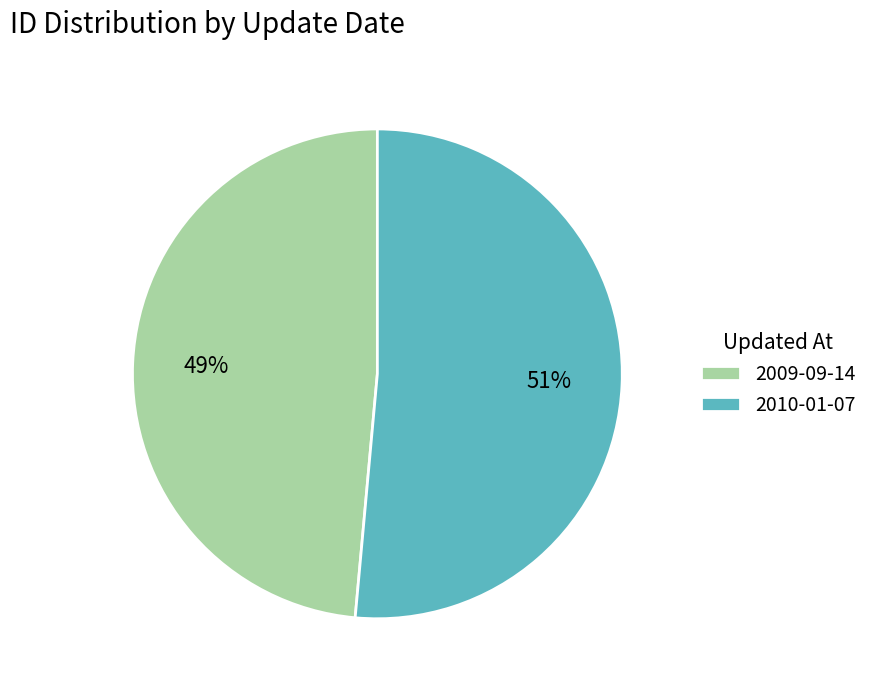

Does 2009-09-14 represent more than half of the total?

No